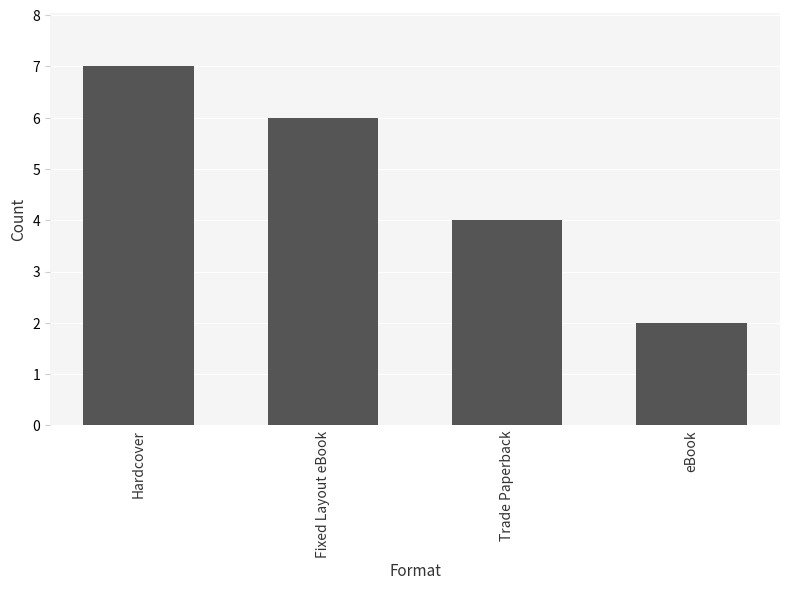

Is it true that the value at Hardcover is 7?

True